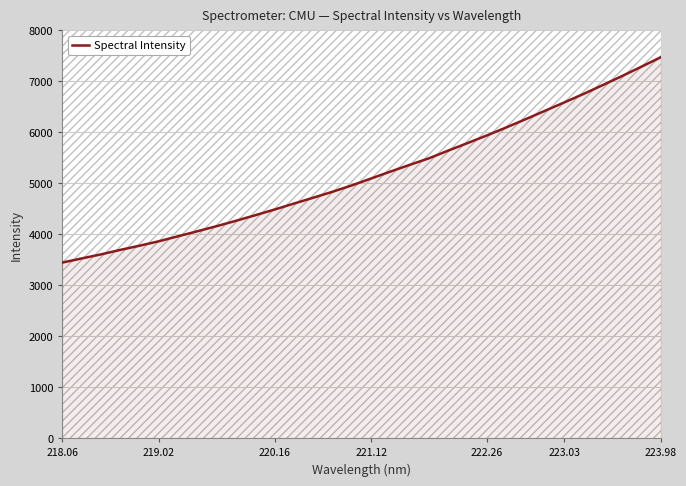

Count the number of values greater than 5096.

16